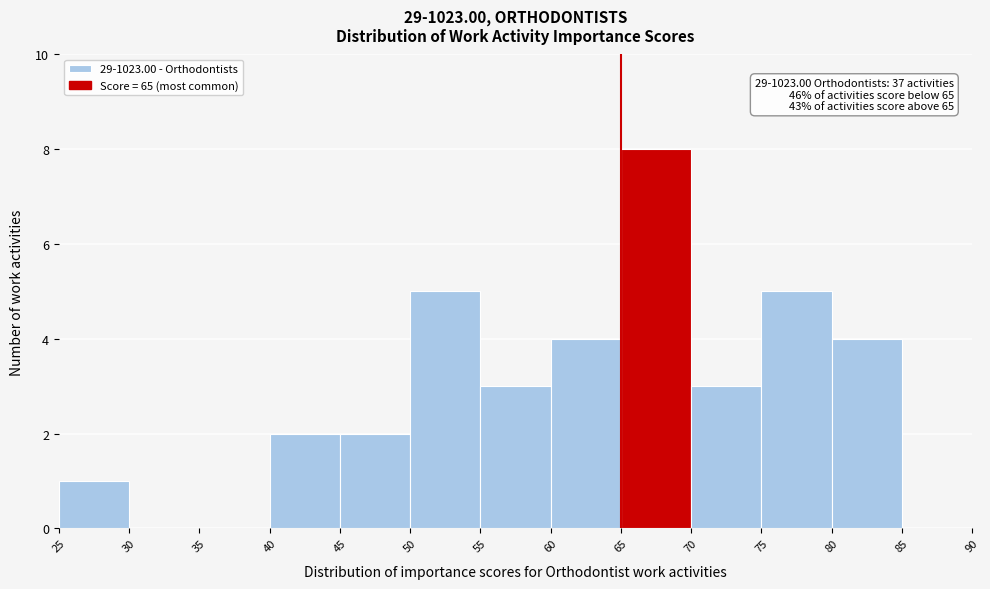

Over which range of the x-axis is the bar tallest?

65 to 70